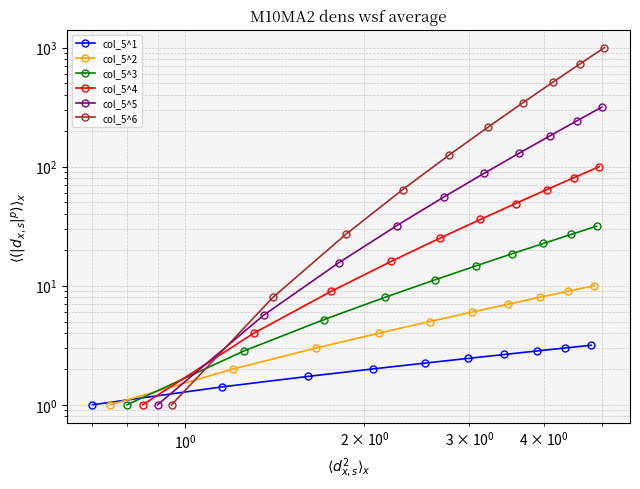

How many lines are shown in the chart?

6